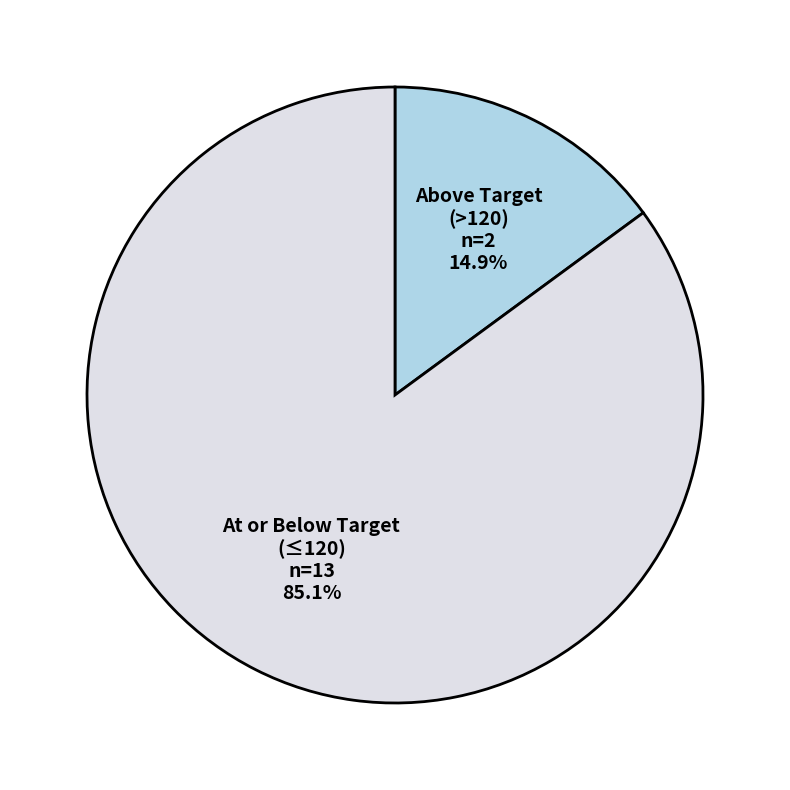

Which slice is the smallest?

Above Target (>120)